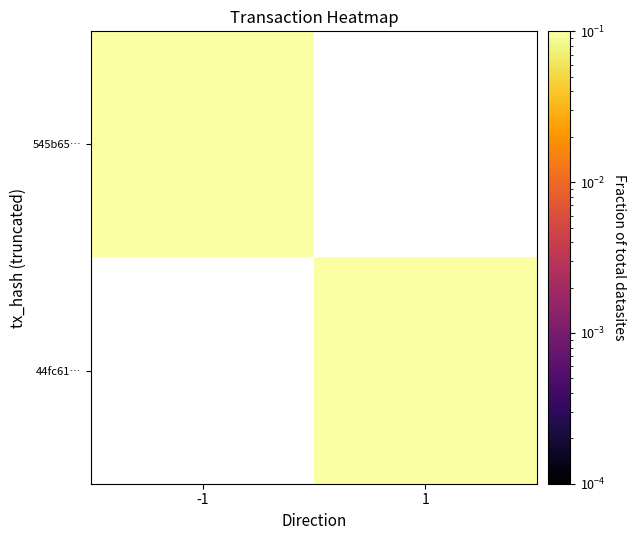

List the series in order of their overall mean, highest first.

545b65…, 44fc61…